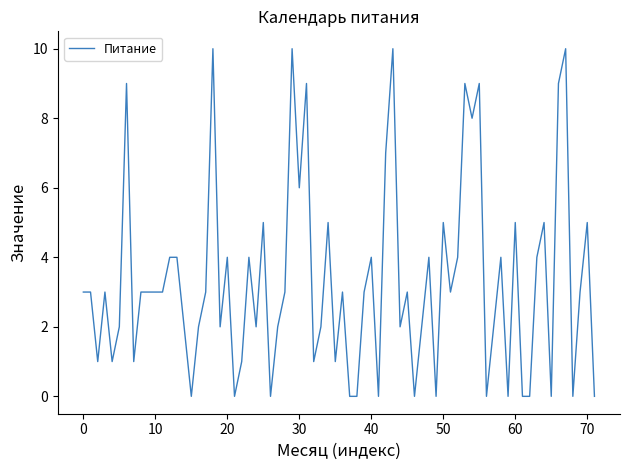

Count the number of categories in the chart.

72